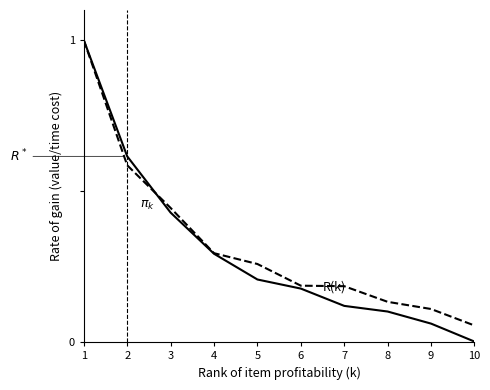

What is the total value across all series at 2?

1.2